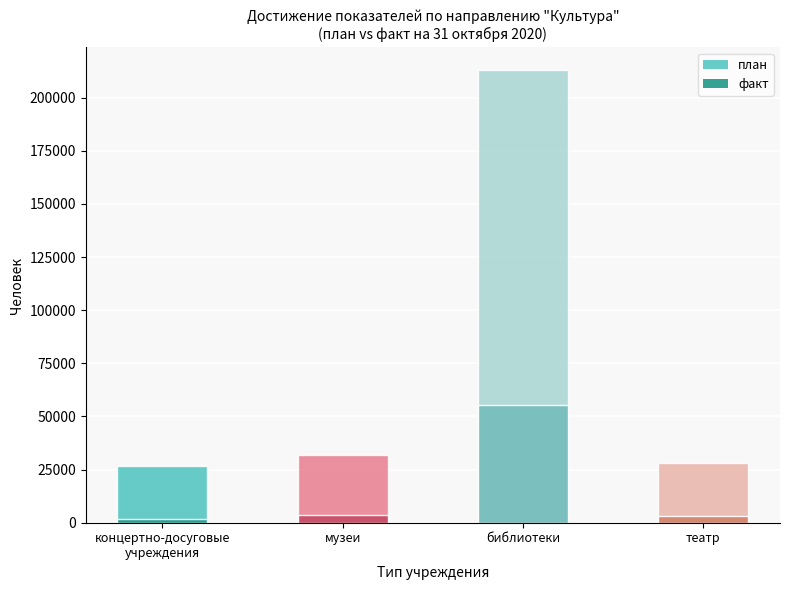

Between концертно-досуговые
учреждения and библиотеки, which is larger?

библиотеки